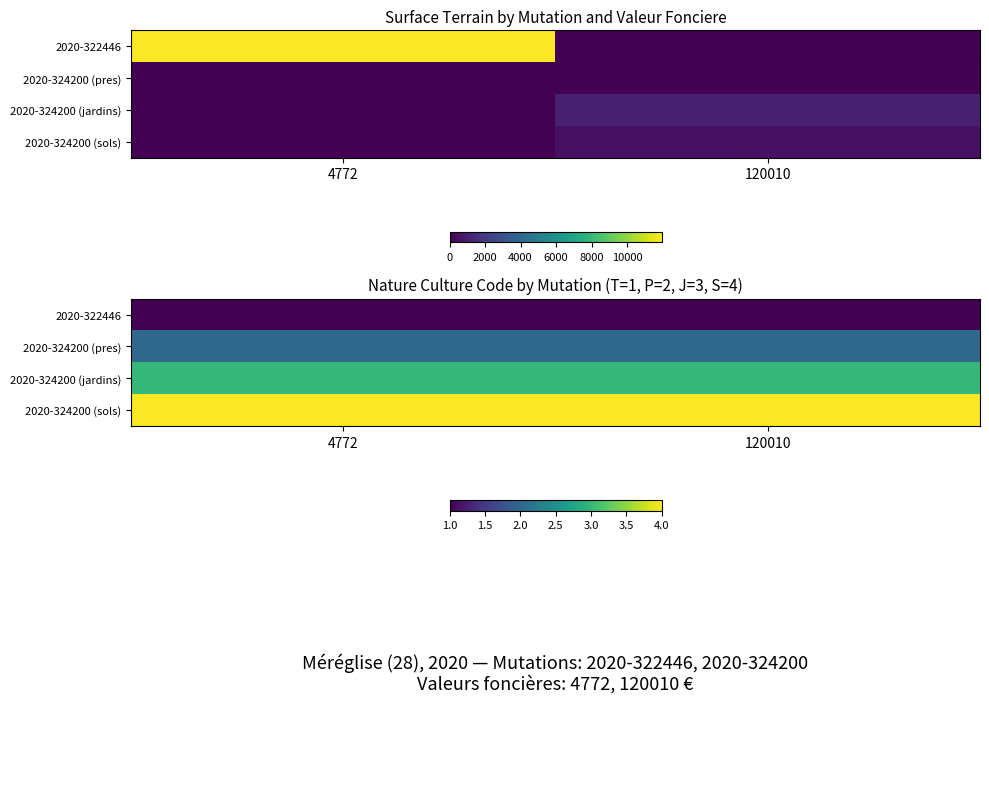

Is it true that 2020-324200 (pres) equals 1 at 4772?

False